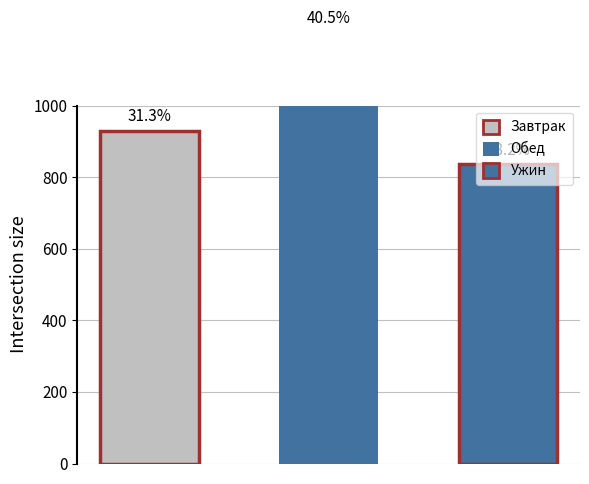

Which series has the largest total across all categories?

Обед